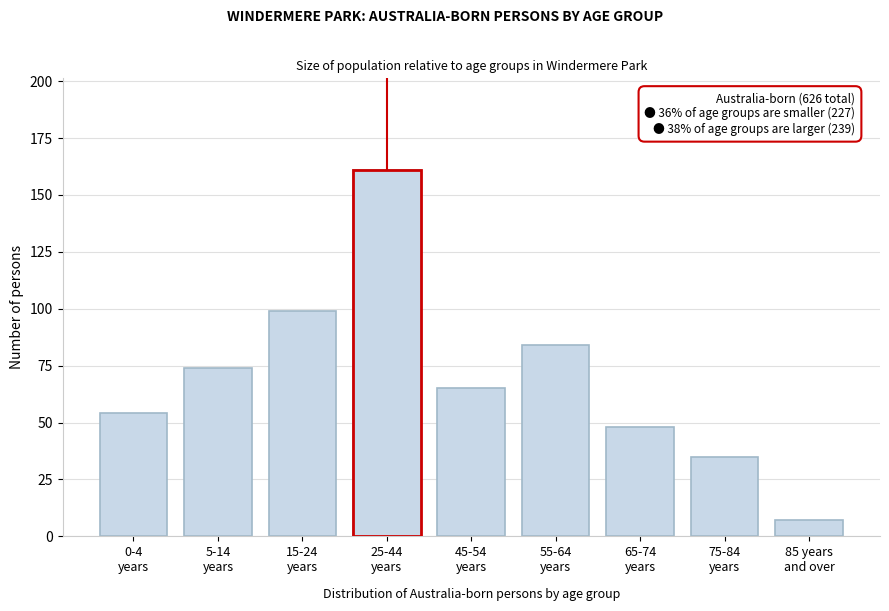

Reading left to right, what are all the values shown in this chart?

54	74	99	161	65	84	48	35	7